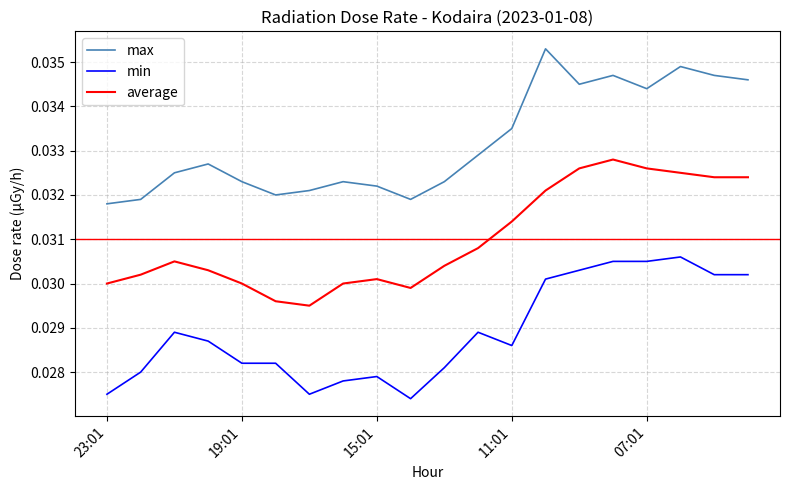

Rank the series by their maximum value, from highest to lowest.

max, average, min